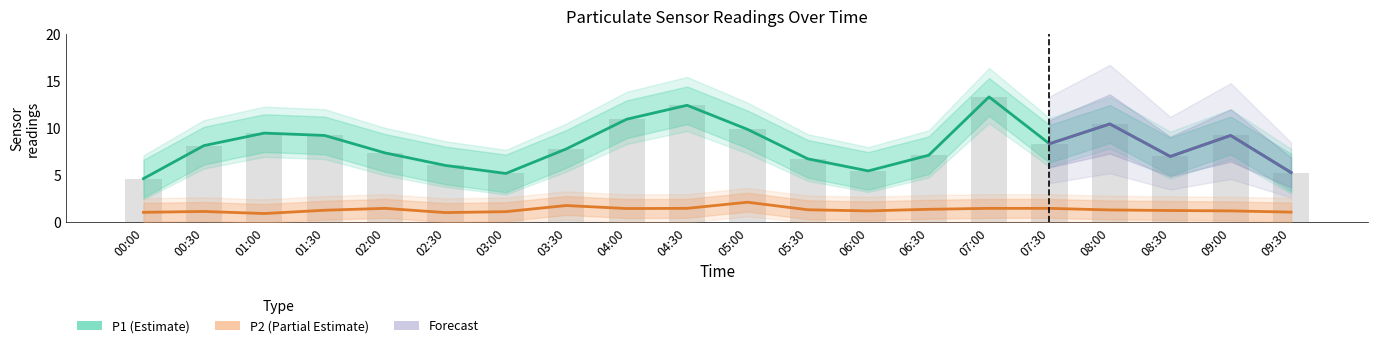

What is the difference between the P1 values at 08:30 and 01:30?

2.2